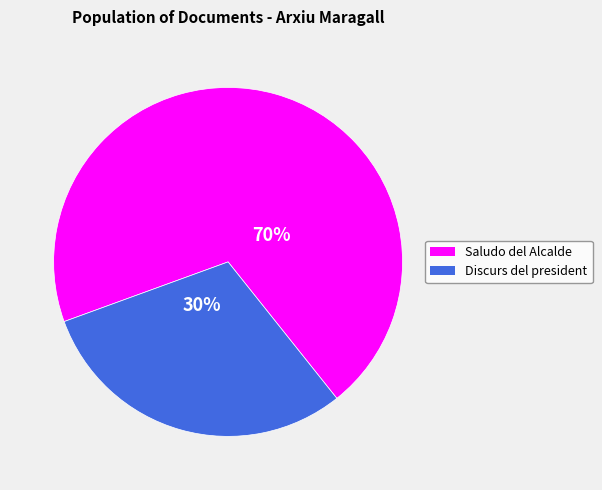

Is there any slice that represents more than half of the pie?

Yes